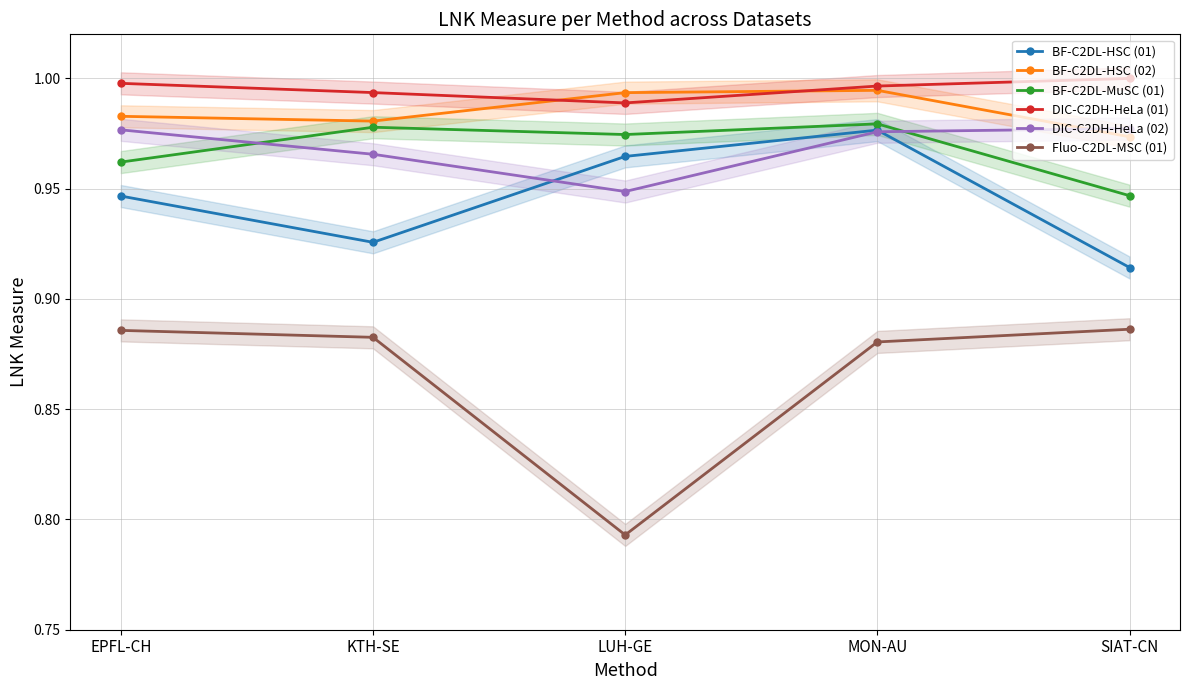

Rank the series at LUH-GE from lowest to highest value.

Fluo-C2DL-MSC (01), DIC-C2DH-HeLa (02), BF-C2DL-HSC (01), BF-C2DL-MuSC (01), DIC-C2DH-HeLa (01), BF-C2DL-HSC (02)